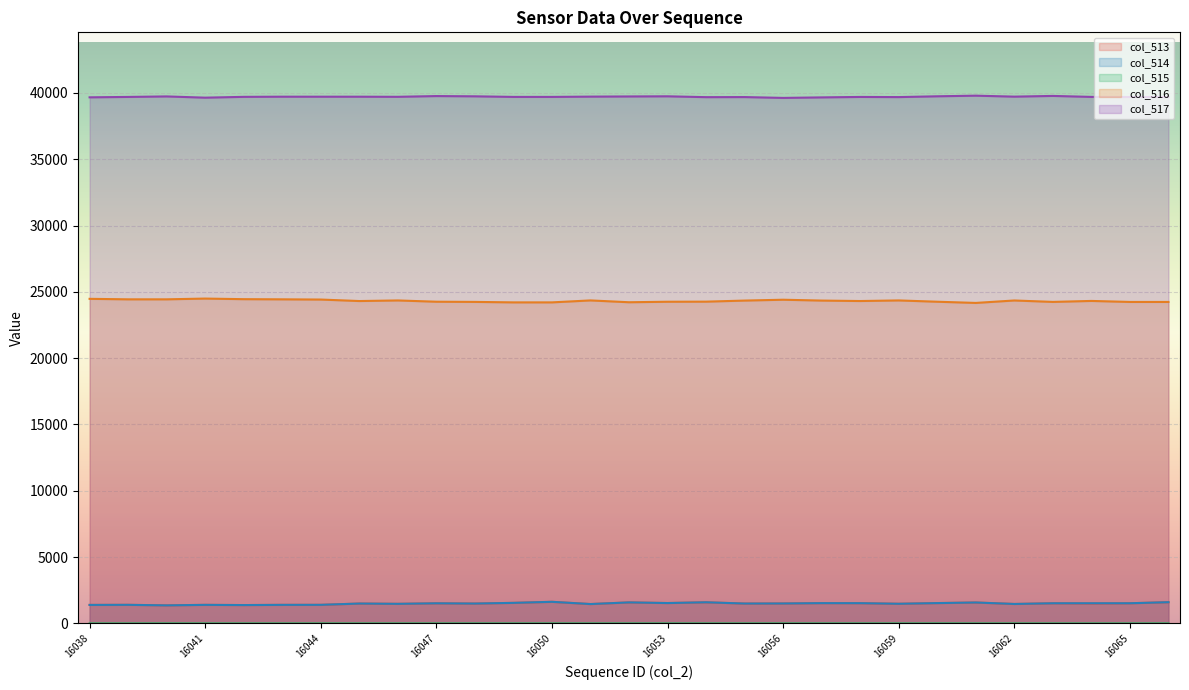

Which series has the widest spread of values?

col_516